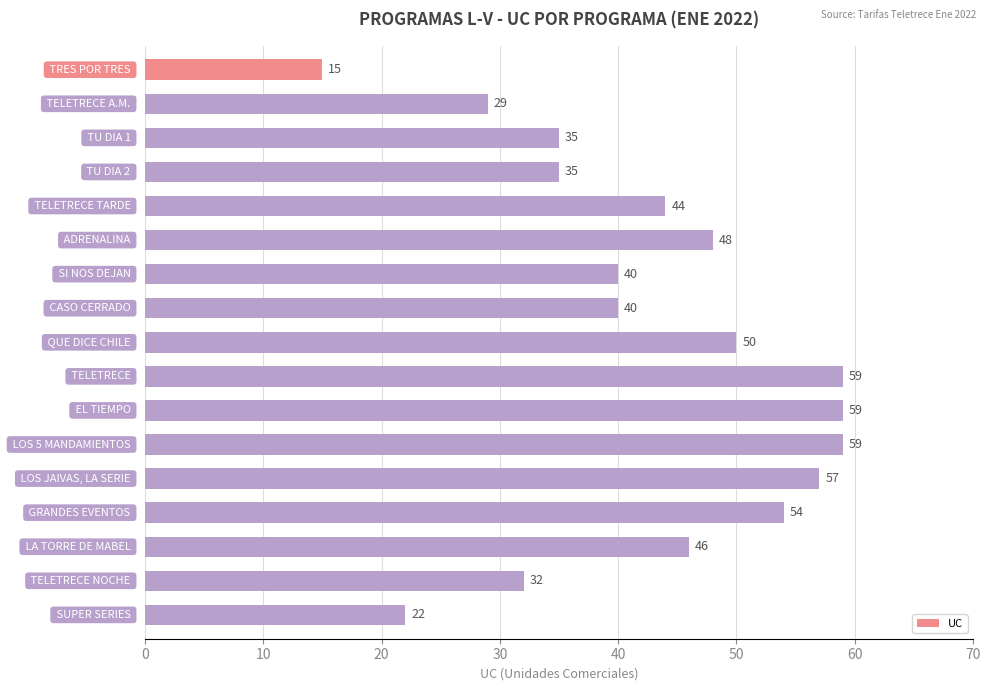

Reading top to bottom, extract all data points from this chart.

15	29	35	35	44	48	40	40	50	59	59	59	57	54	46	32	22